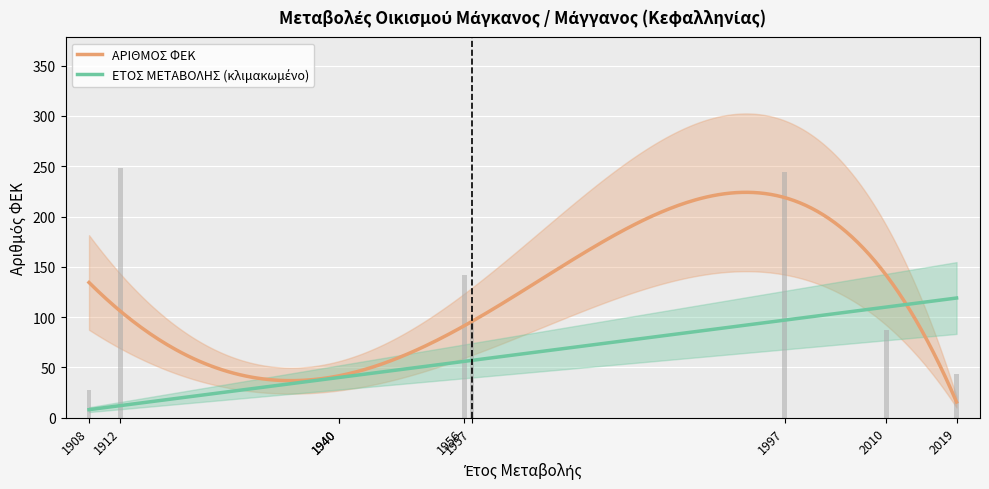

List the labels in order of value, smallest first.

1940, 1940, 1908, 2019, 2010, 1957, 1956, 1997, 1912